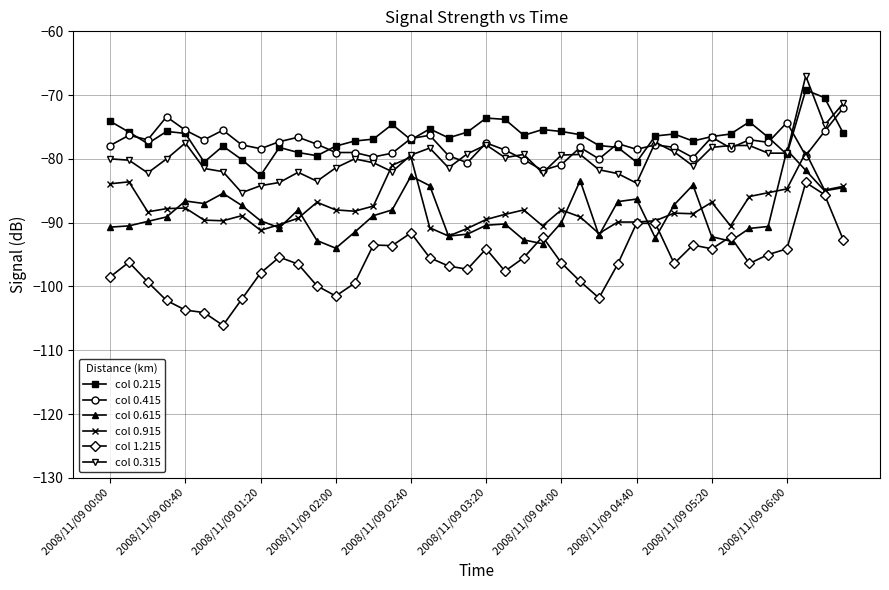

What is the greatest value displayed?

-67.0